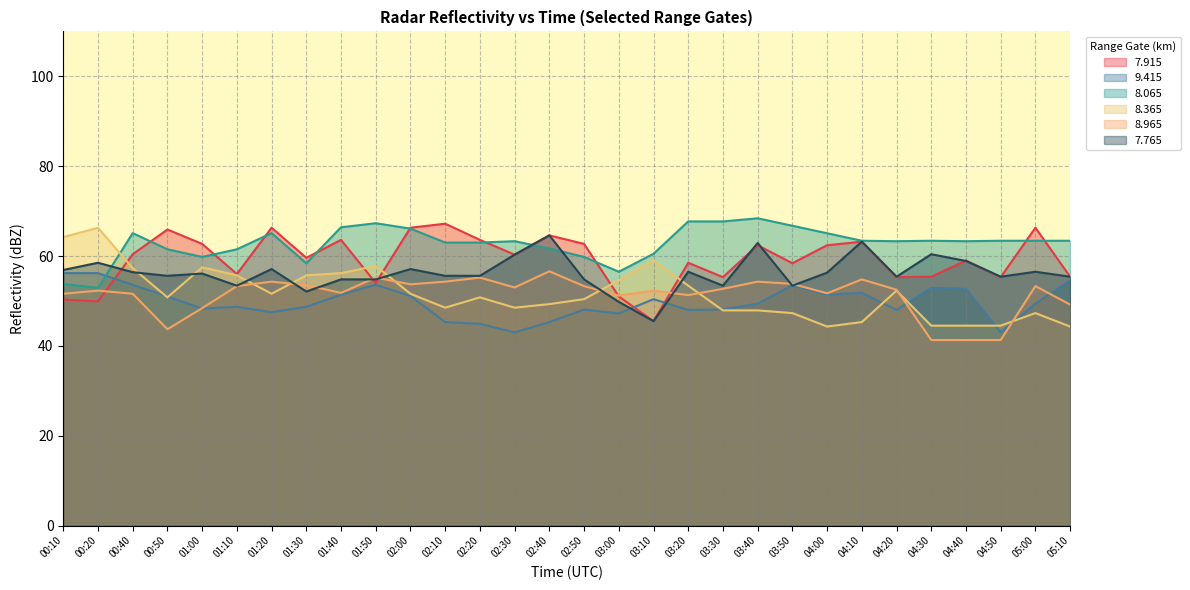

Reading left to right, extract all data points from this chart.

  7.915: 50.3	49.9	60.4	65.9	62.7	56.0	66.3	59.6	63.6	54.0	66.3	67.2	63.6	60.3	64.6	62.7	51.0	45.5	58.5	55.3	62.4	58.4	62.4	63.2	55.3	55.4	59.0	55.3	66.3	55.4
  8.365: 64.2	66.3	57.3	50.8	57.5	55.7	51.6	55.7	56.2	57.8	51.6	48.5	50.8	48.5	49.3	50.4	54.6	59.1	53.4	47.9	47.9	47.3	44.3	45.3	52.3	44.5	44.5	44.5	47.3	44.3
  8.965: 51.6	52.3	51.6	43.7	48.4	53.3	54.3	53.5	51.8	55.2	53.7	54.3	55.2	53.0	56.6	53.3	51.2	52.3	51.3	52.7	54.3	53.8	51.7	54.8	52.5	41.3	41.3	41.3	53.3	49.2
  7.765: 56.9	58.5	56.4	55.6	56.1	53.4	57.1	52.1	54.8	54.8	57.1	55.6	55.6	60.3	64.6	54.8	49.8	45.5	56.5	53.4	62.9	53.4	56.3	63.2	55.4	60.4	58.9	55.4	56.5	55.4